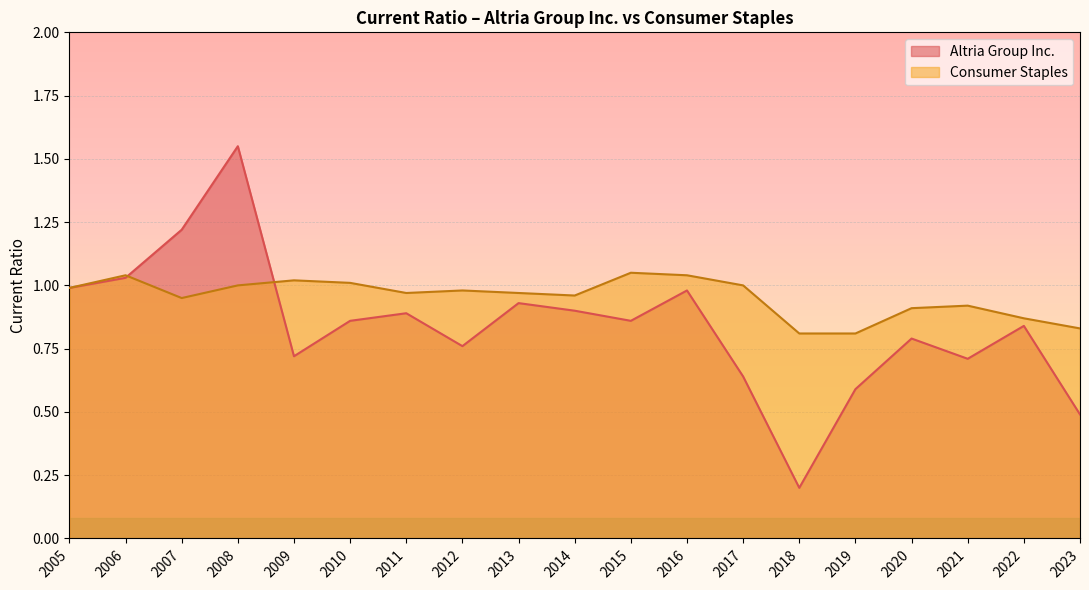

Read the Altria Group Inc. value at 2012.

0.8